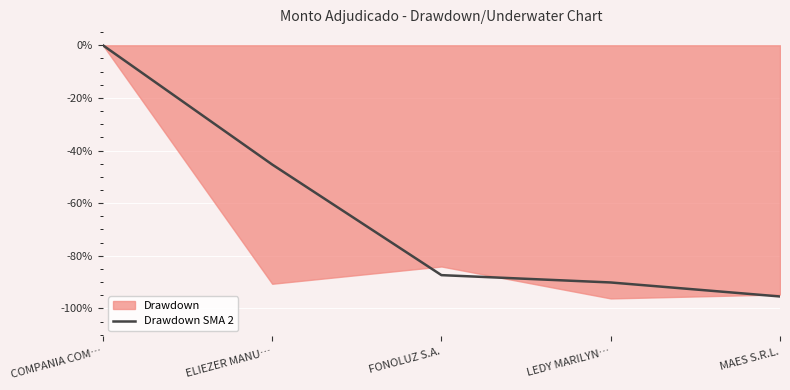

What is the average value?

-63.7